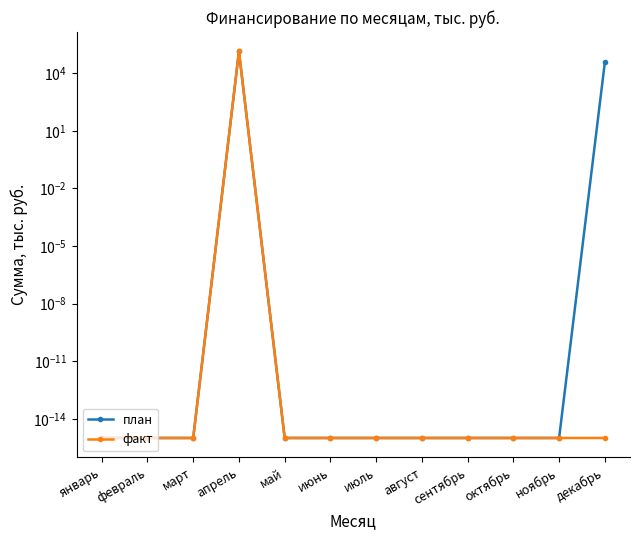

What is the difference between the maximum and minimum values in the план series?

136372.2